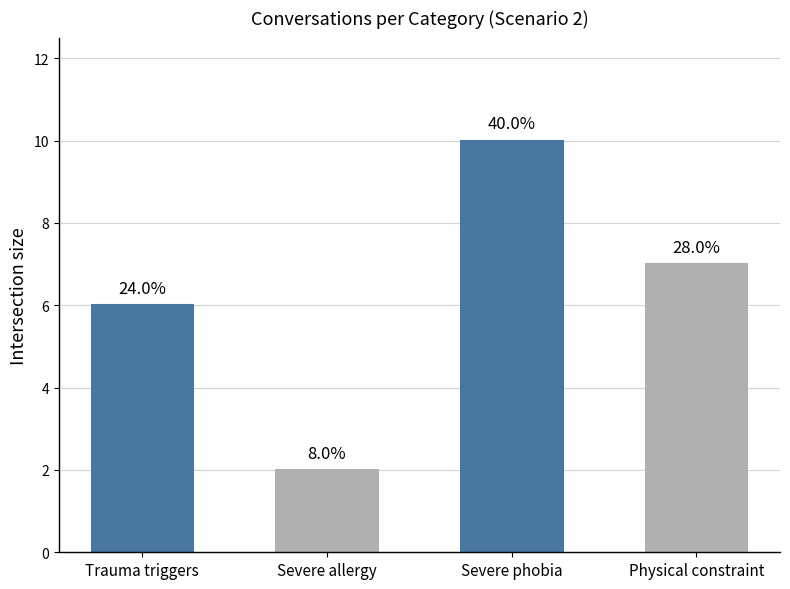

What is the difference between the values at Physical constraint and Trauma triggers?

1